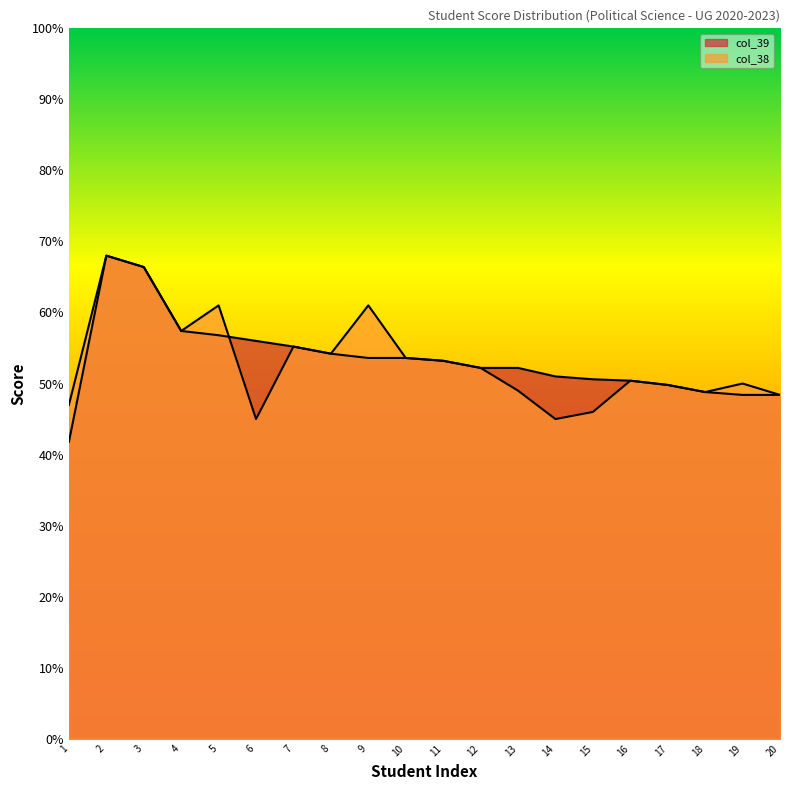

At 14, list the series in order from smallest to largest.

col_38, col_39